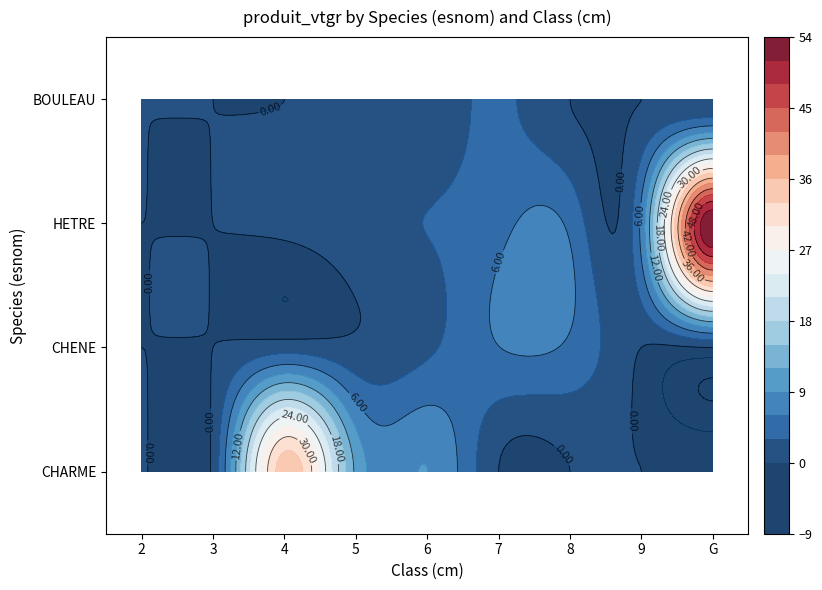

The HETRE series shows 6.8 at 9. True or false?

True